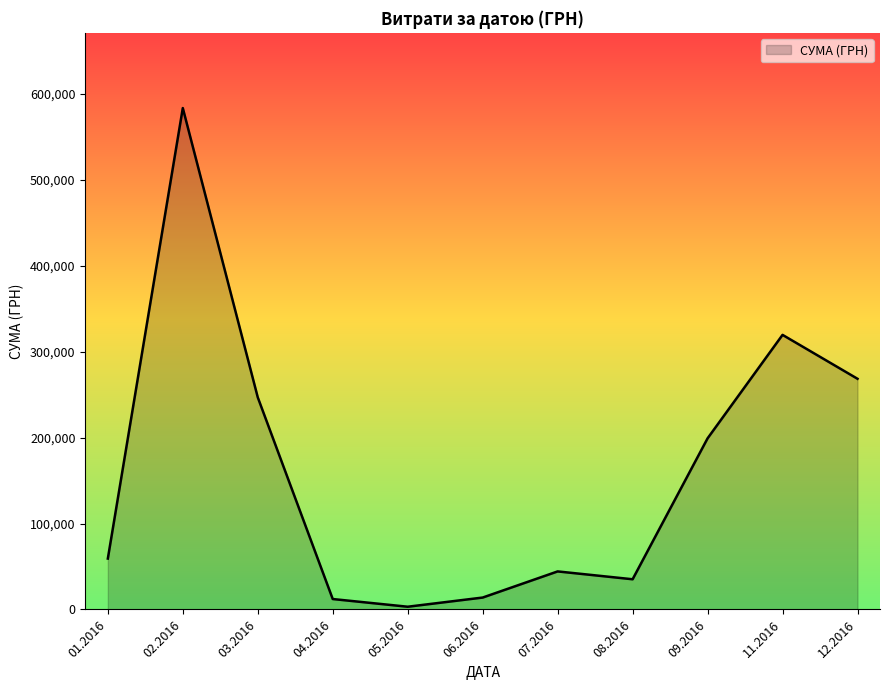

What is the difference between the values at 01.2016 and 08.2016?

24092.9